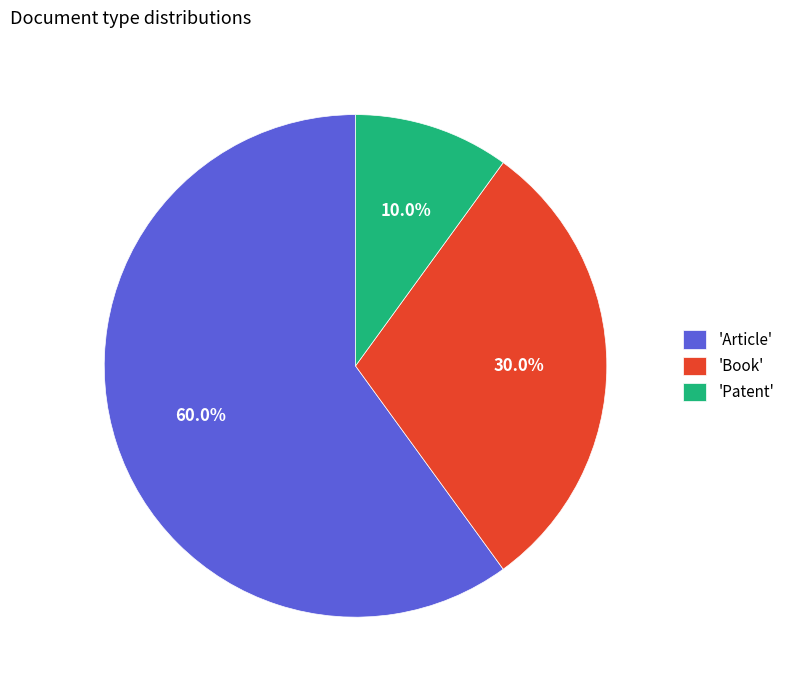

What is the largest slice in the pie chart?

'Article'